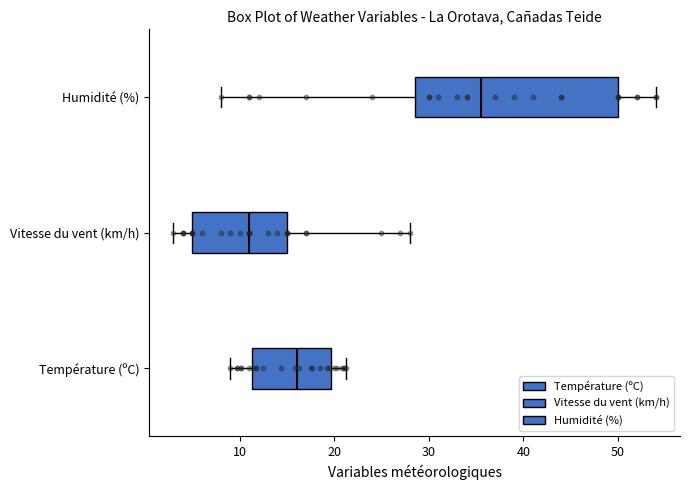

Reading bottom to top, transcribe this box plot: for each box, give where its median line is, the range the box spans, and where its two whiskers end, as read against the x-axis. The values are not printed on the chart, so give them approximately, as read against the axis.

Température (ºC): median 16, box 11 to 20, whiskers 9 to 21
Vitesse du vent (km/h): median 11, box 5 to 15, whiskers 3 to 28
Humidité (%): median 36, box 29 to 50, whiskers 8 to 54